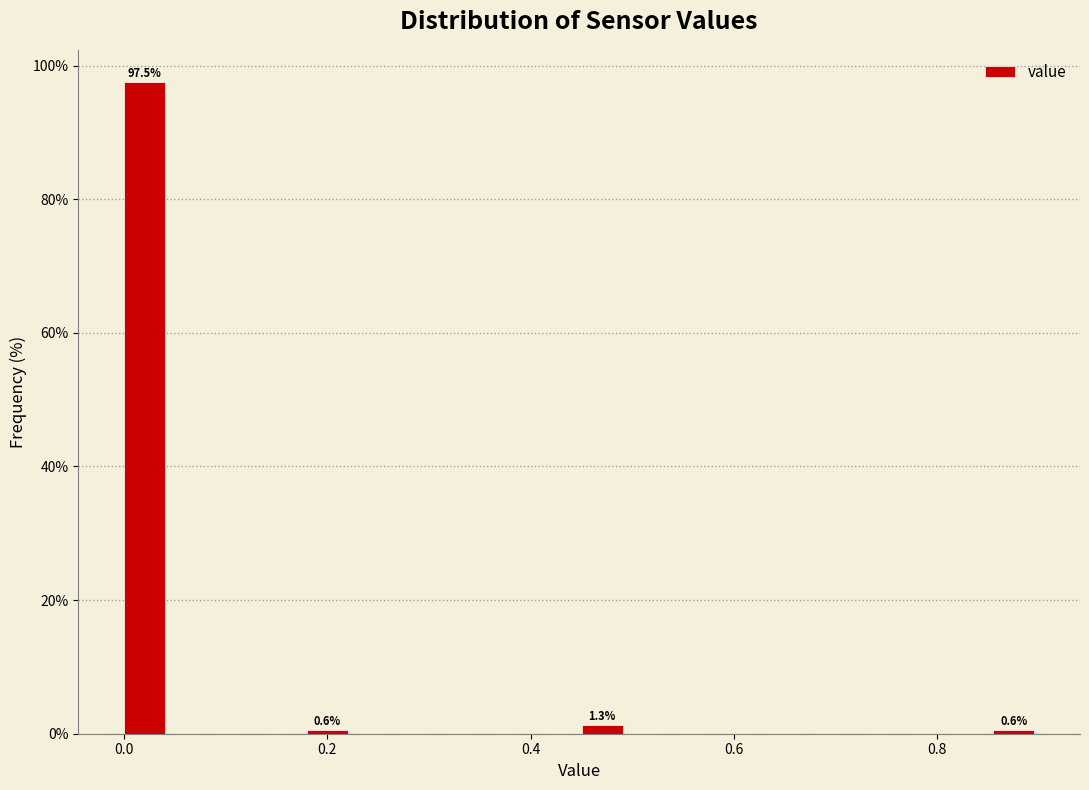

Read against the x-axis, roughly where is the centre of the tallest bar?

0.02